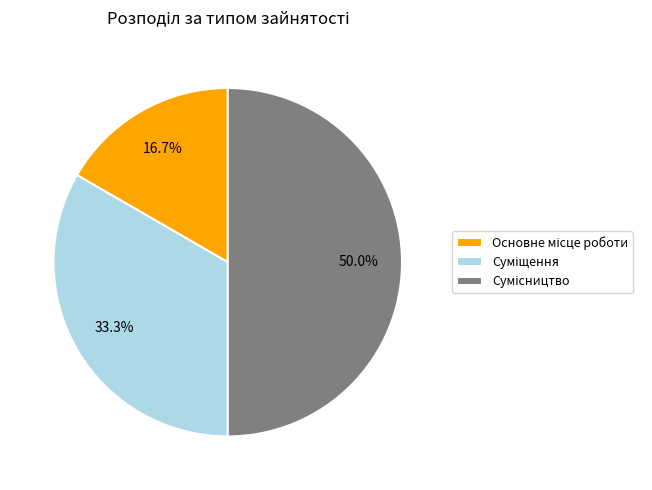

What percentage is the Основне місце роботи slice, to the nearest percent?

17%